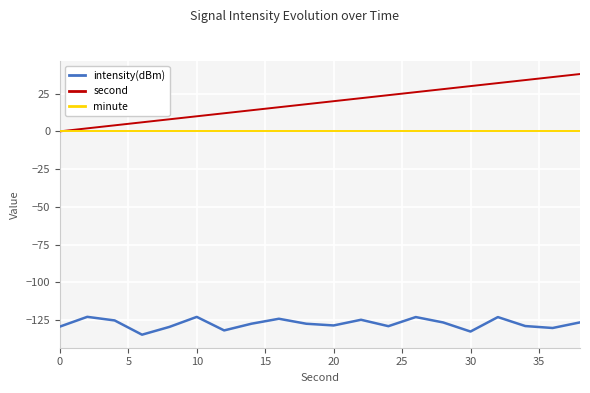

What is the greatest value displayed?

38.0